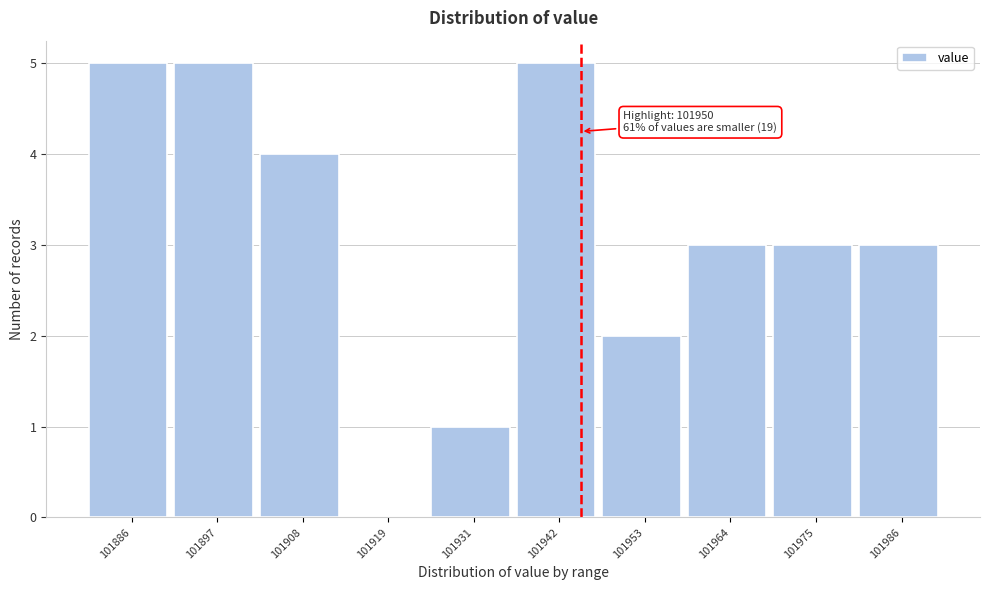

Reading left to right, extract all data points from this chart.

101886=5	101897=5	101908=4	101919=0	101931=1	101942=5	101953=2	101964=3	101975=3	101986=3